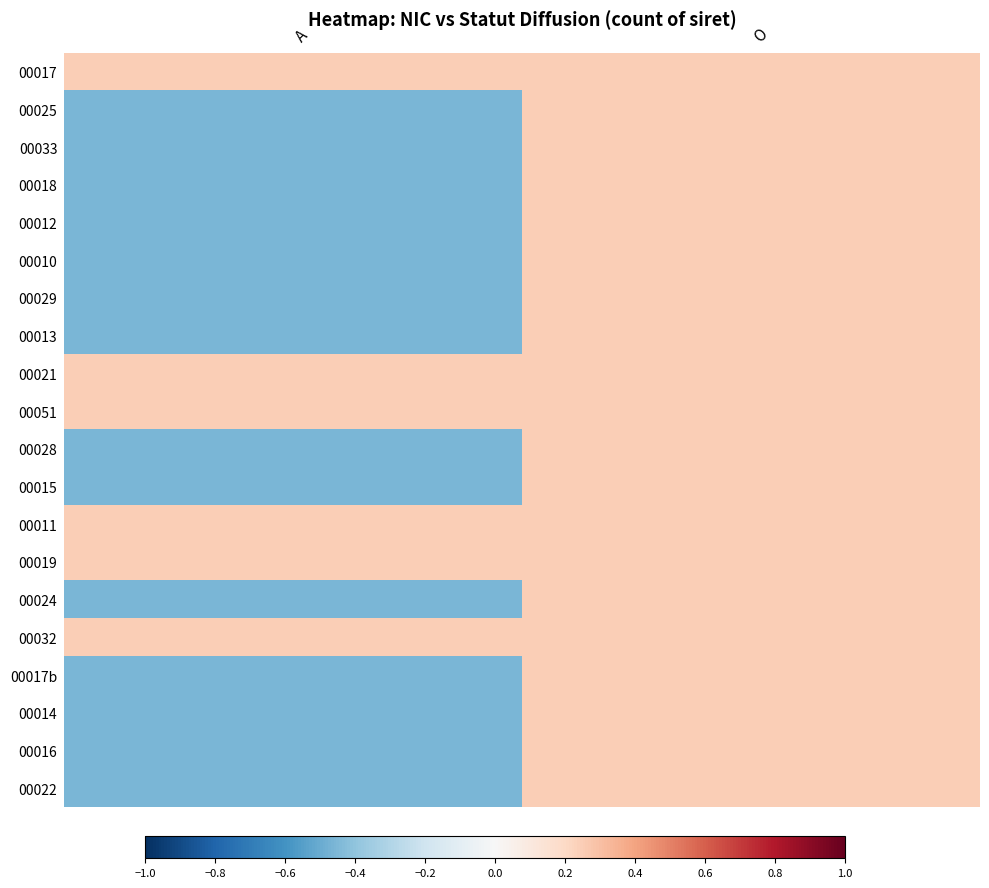

How many negative values does the 00014 series have?

1